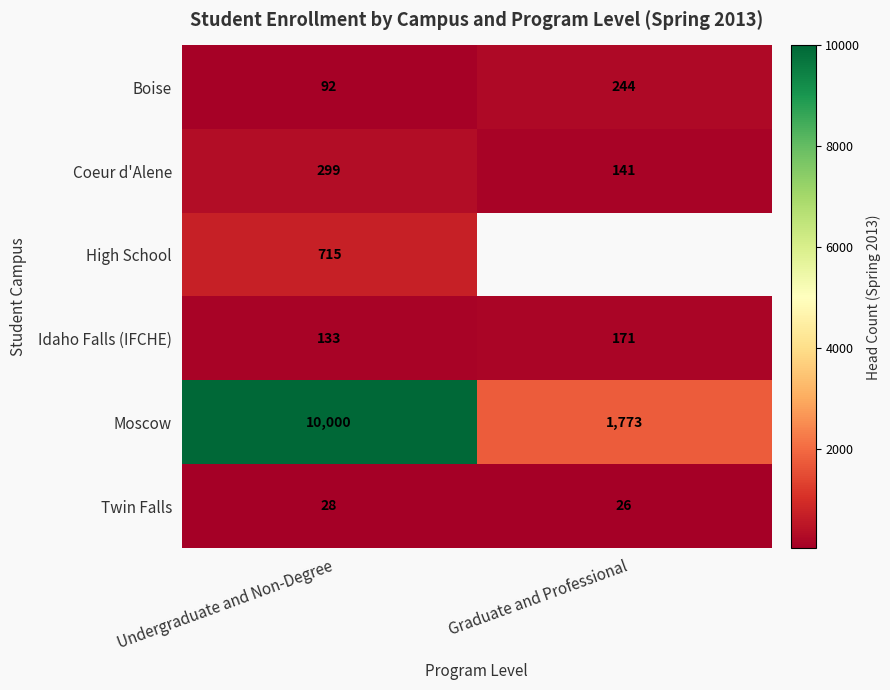

What is the total value across all series at Undergraduate and Non-Degree?

11267